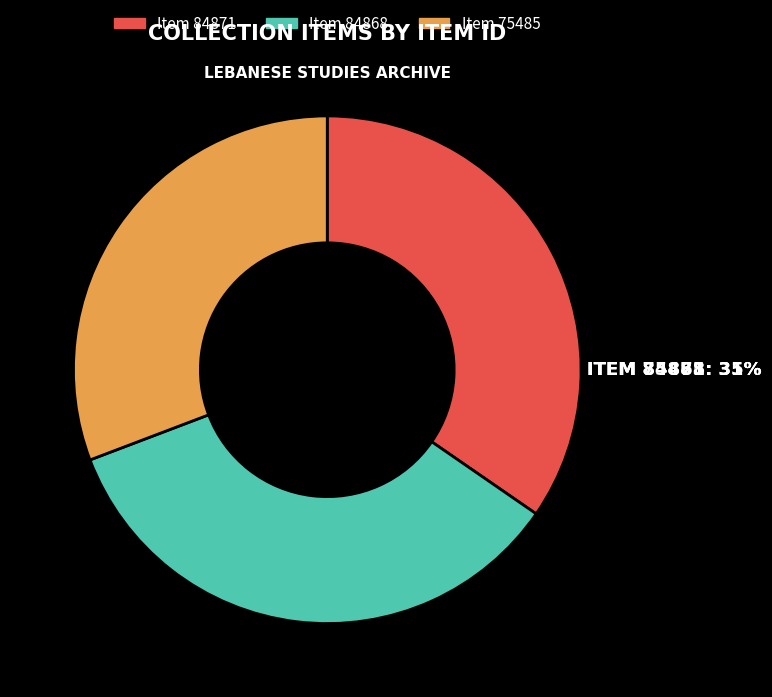

How many segments does this pie chart have?

3